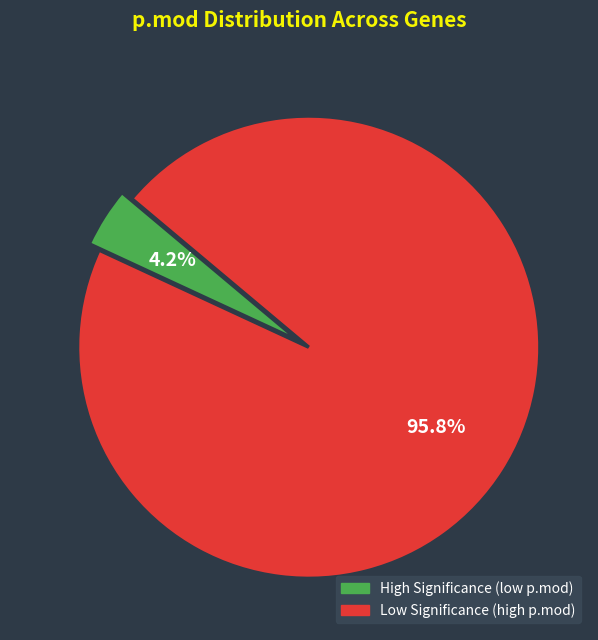

Count the number of slices in the pie.

2